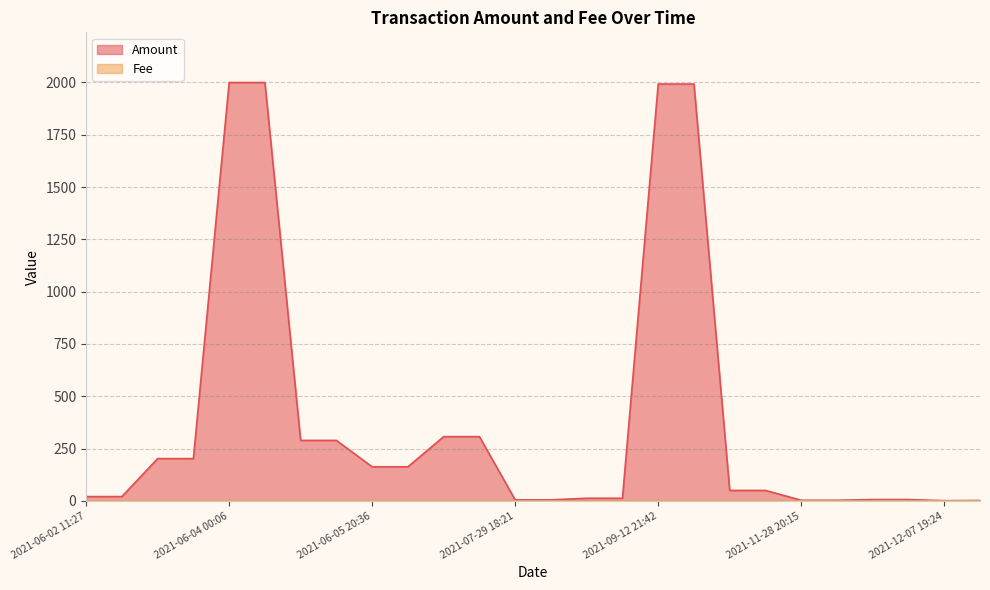

Reading left to right, what are all the values shown in this chart?

Amount: 2021-06-02 11:27=20.5	2021-06-02 12:21=20.5	2021-06-02 14:21=202.1	2021-06-02 15:00=202.1	2021-06-04 00:06=1999.5	2021-06-04 00:48=1999.5	2021-06-05 19:18=289.0	2021-06-05 20:03=289.0	2021-06-05 20:36=162.9	2021-06-05 21:18=162.9	2021-07-26 21:15=307.0	2021-07-26 21:45=307.0	2021-07-29 18:21=5.0	2021-07-29 18:30=5.0	2021-07-29 20:09=12.5	2021-07-29 20:39=12.5	2021-09-12 21:42=1992.3	2021-09-12 22:12=1992.3	2021-09-20 12:09=50.0	2021-09-20 12:30=50.0	2021-11-28 20:15=3.0	2021-11-28 20:30=3.0	2021-12-02 17:45=6.3	2021-12-02 18:06=6.3	2021-12-07 19:24=1.0	2021-12-07 19:57=2.0
Fee: 2021-06-02 11:27=0.0	2021-06-02 12:21=0.1	2021-06-02 14:21=0.0	2021-06-02 15:00=0.0	2021-06-04 00:06=0.0	2021-06-04 00:48=0.0	2021-06-05 19:18=0.0	2021-06-05 20:03=0.0	2021-06-05 20:36=0.0	2021-06-05 21:18=0.0	2021-07-26 21:15=0.0	2021-07-26 21:45=0.1	2021-07-29 18:21=0.0	2021-07-29 18:30=0.1	2021-07-29 20:09=0.0	2021-07-29 20:39=0.0	2021-09-12 21:42=0.0	2021-09-12 22:12=0.0	2021-09-20 12:09=0.0	2021-09-20 12:30=0.0	2021-11-28 20:15=0.0	2021-11-28 20:30=0.0	2021-12-02 17:45=0.0	2021-12-02 18:06=0.0	2021-12-07 19:24=0.0	2021-12-07 19:57=0.0